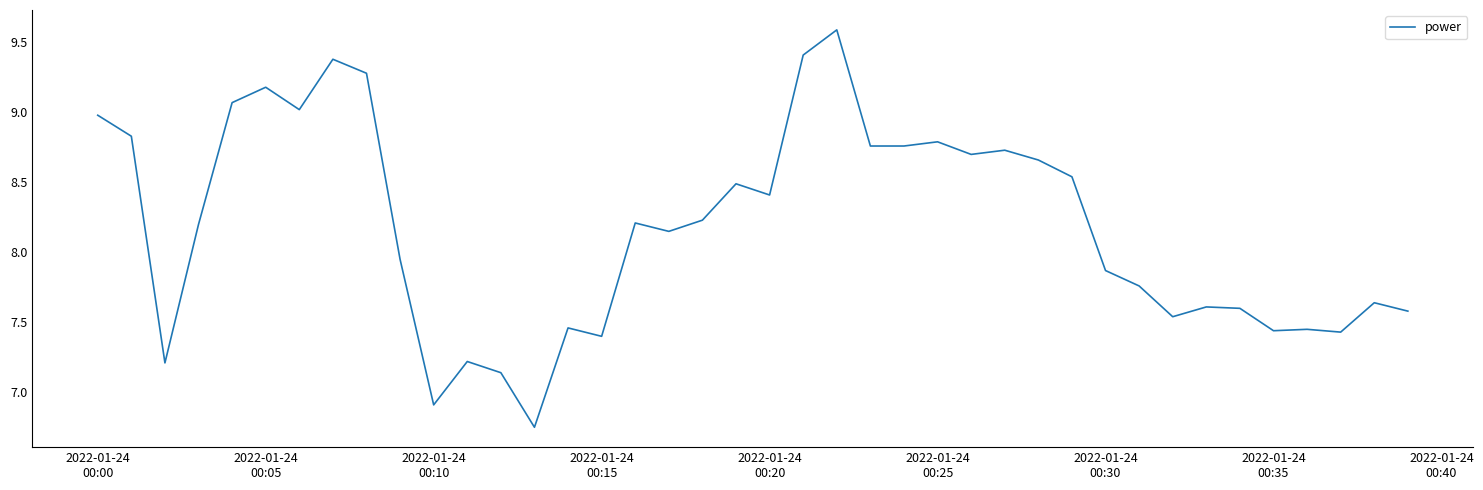

What is the difference between the maximum and minimum values?

2.8